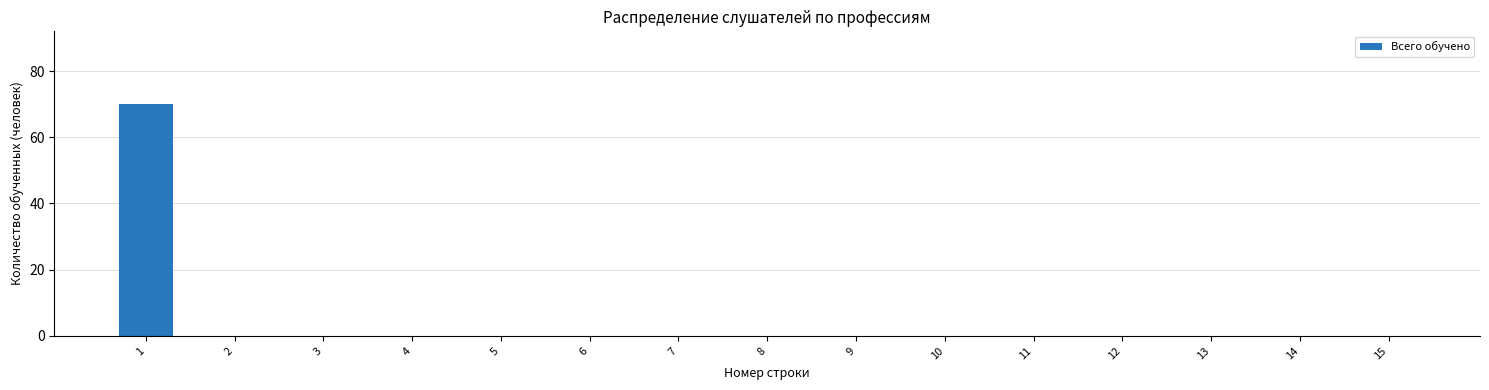

Reading right to left, what are all the values shown in this chart?

0	0	0	0	0	0	0	0	0	0	0	0	0	0	70